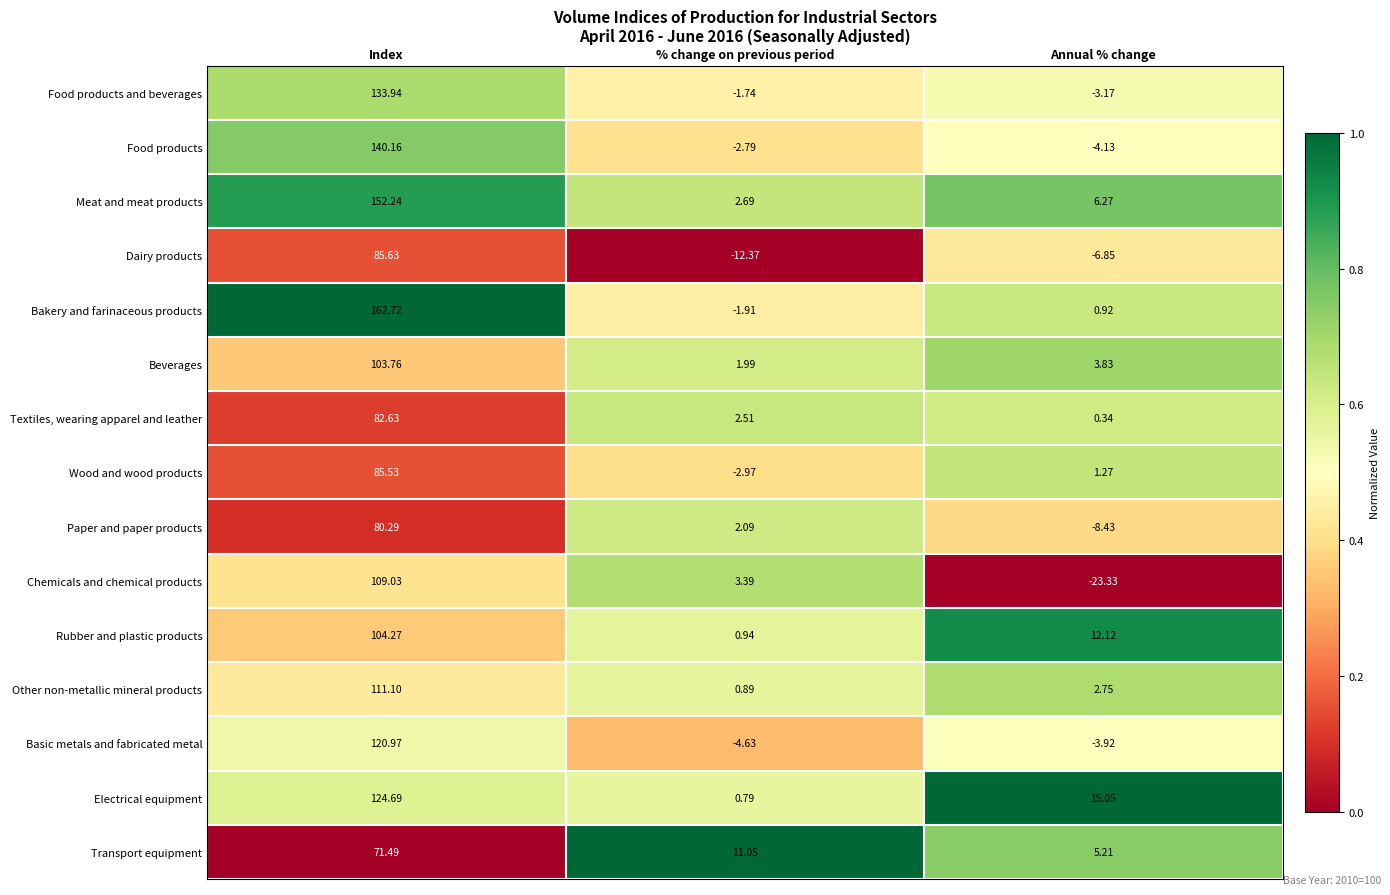

Which series has the largest total across all categories?

Bakery and farinaceous products